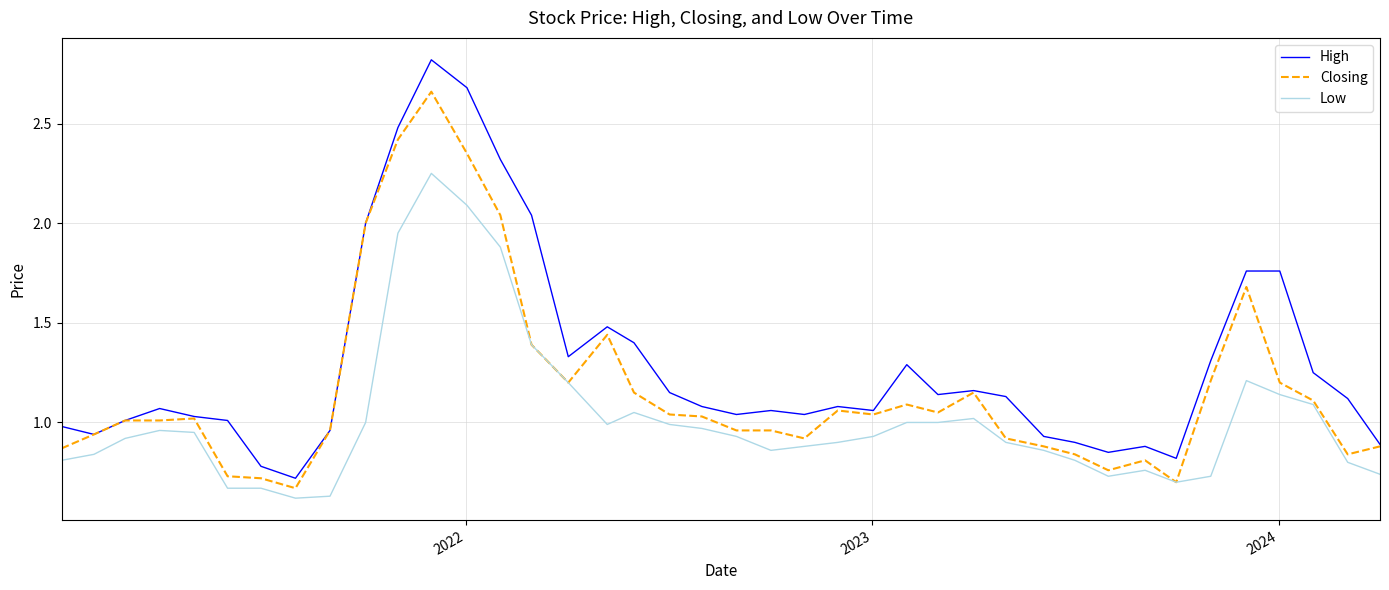

Which series has the largest range (max minus min)?

High